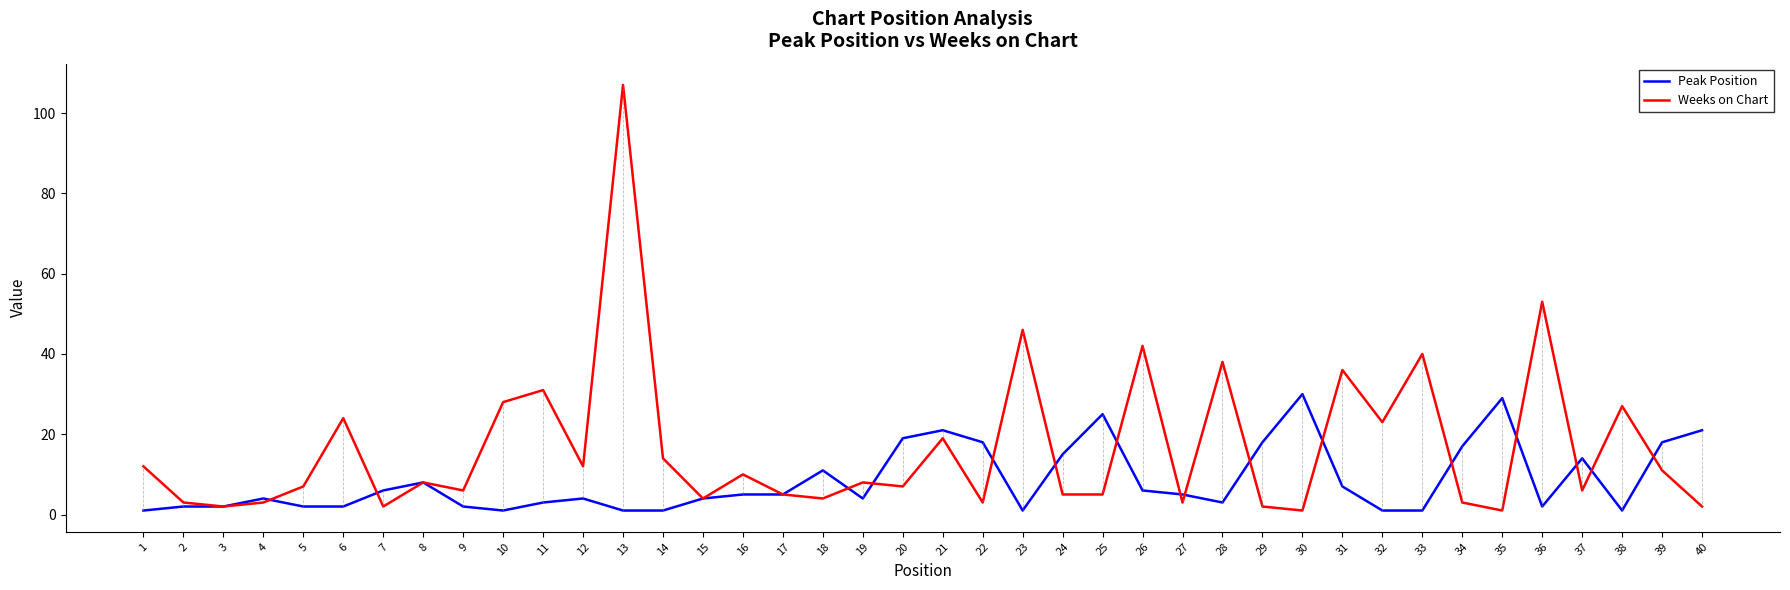

At which label is Weeks on Chart closest to 54?

36